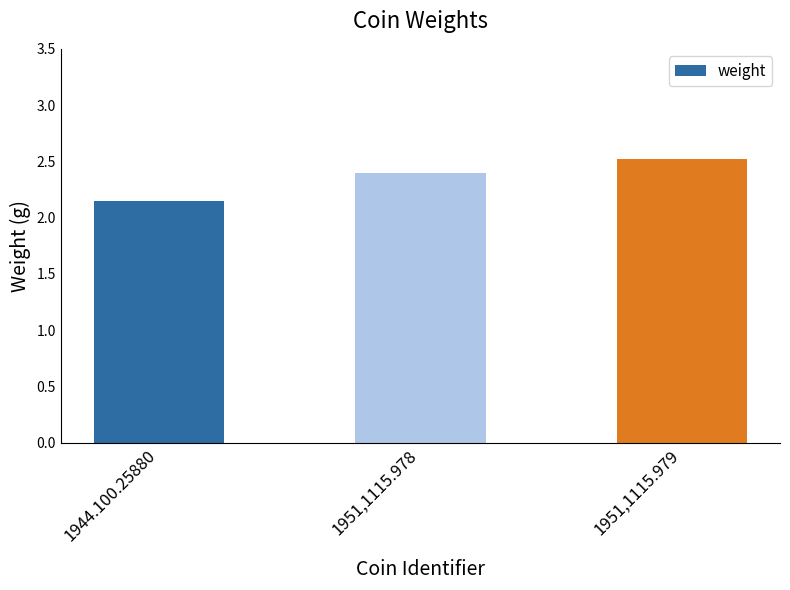

True or false: the data shows 3.9 at 1951,1115.978.

False